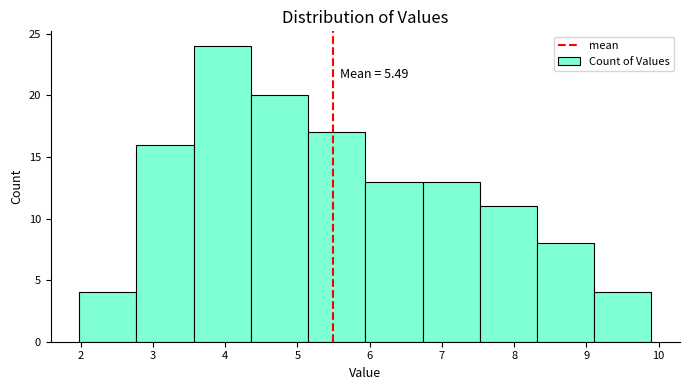

Over which range of the x-axis is the bar tallest?

3.6 to 4.4